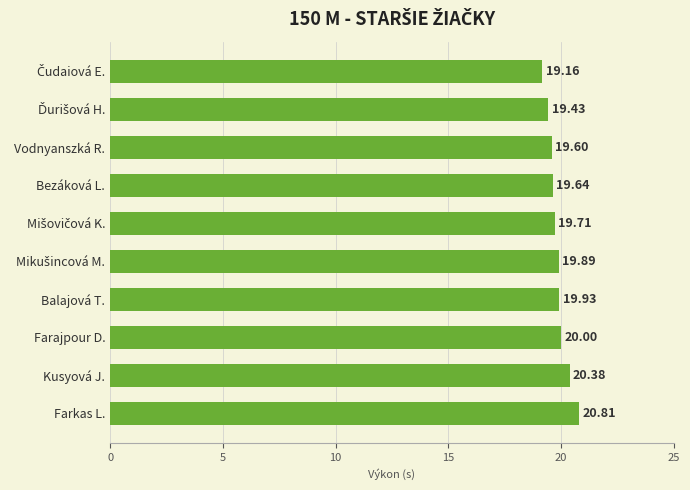

What is the average value?

19.9